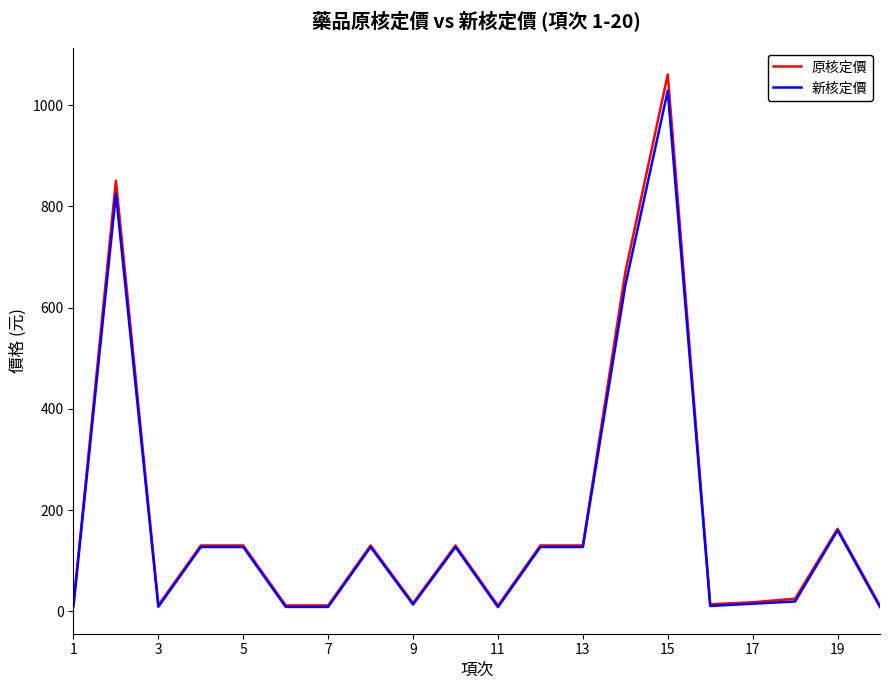

Which series has the widest spread of values?

原核定價